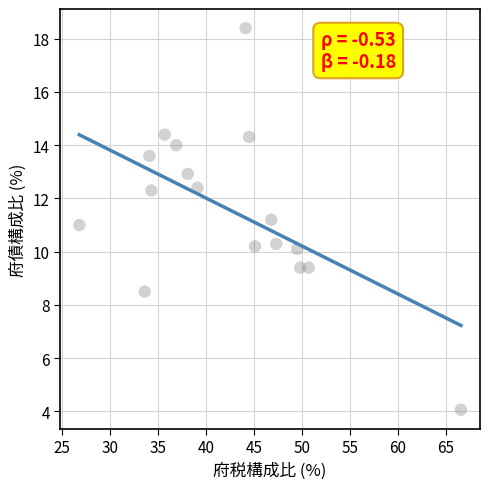

What is the range of X values (max minus min)?

39.8